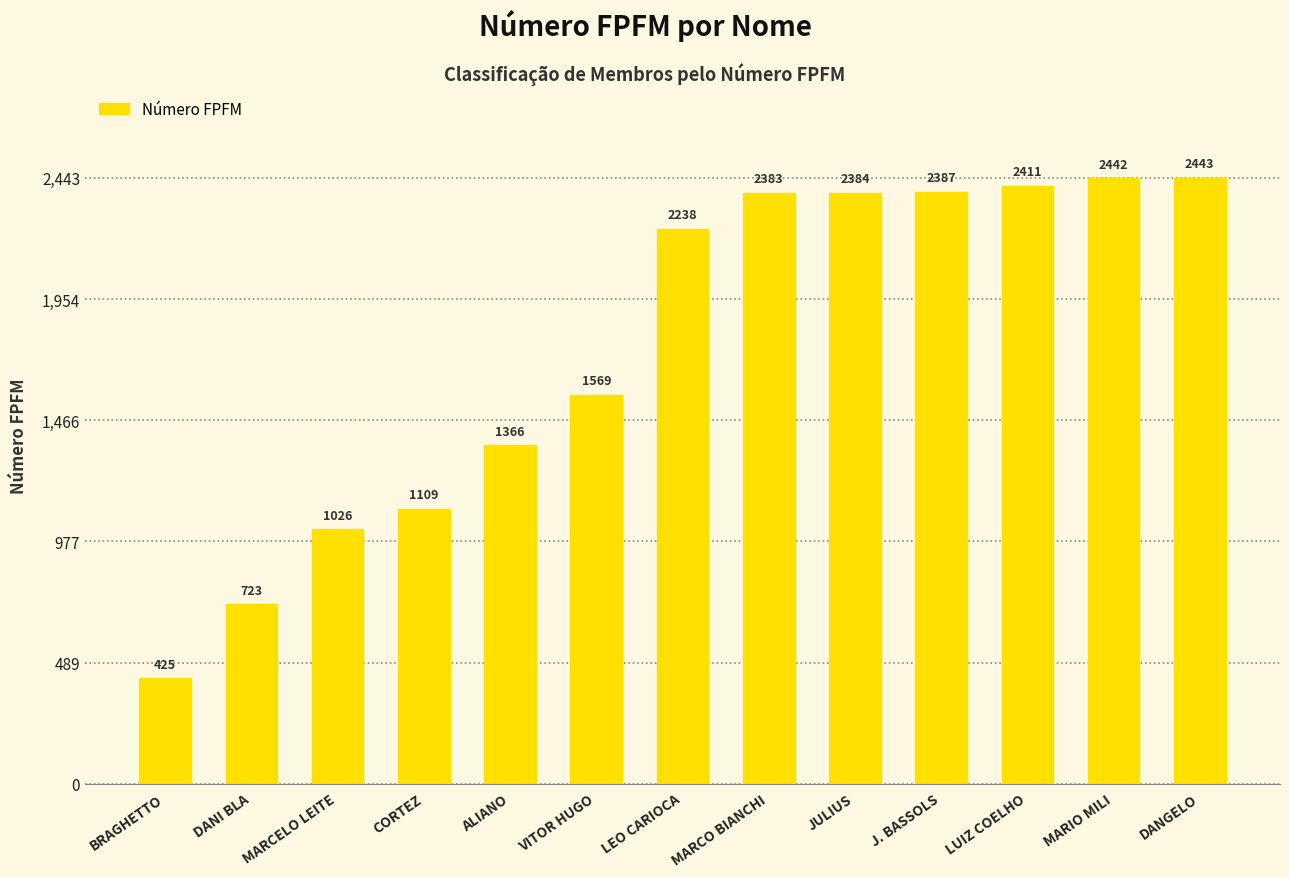

Which has a higher value, BRAGHETTO or J. BASSOLS?

J. BASSOLS